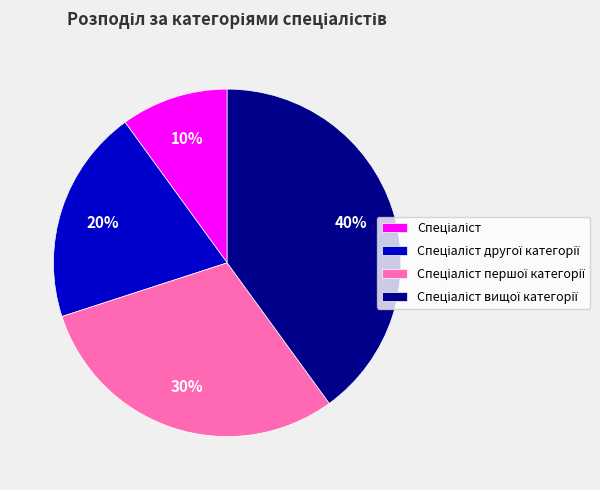

Is there any slice that represents more than half of the pie?

No